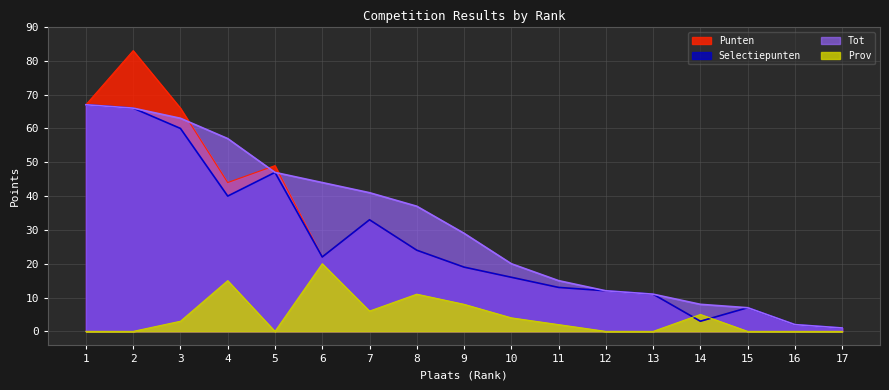

What is the total value across all series at 7?

113